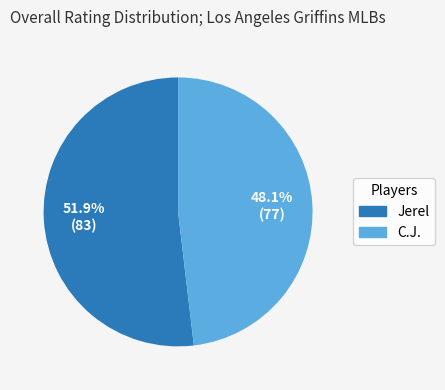

Approximately how many times larger is the value at Jerel compared to C.J.?

1.1